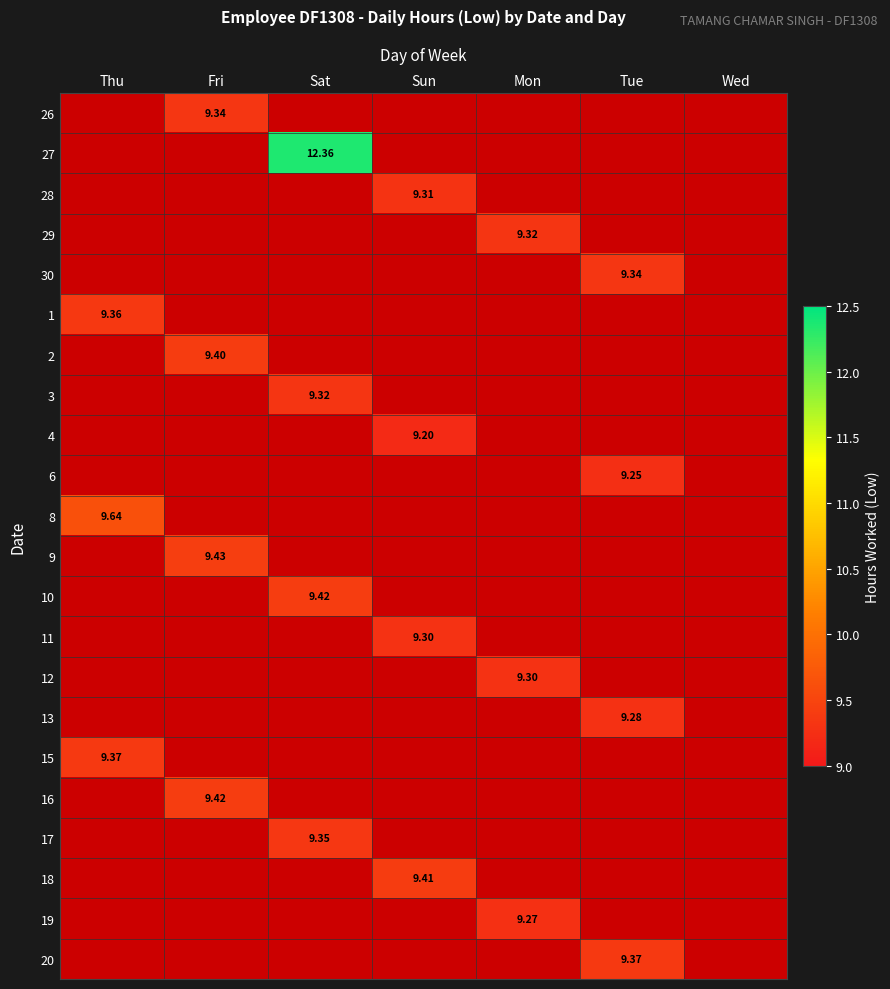

At which label does 8 reach its peak?

Thu